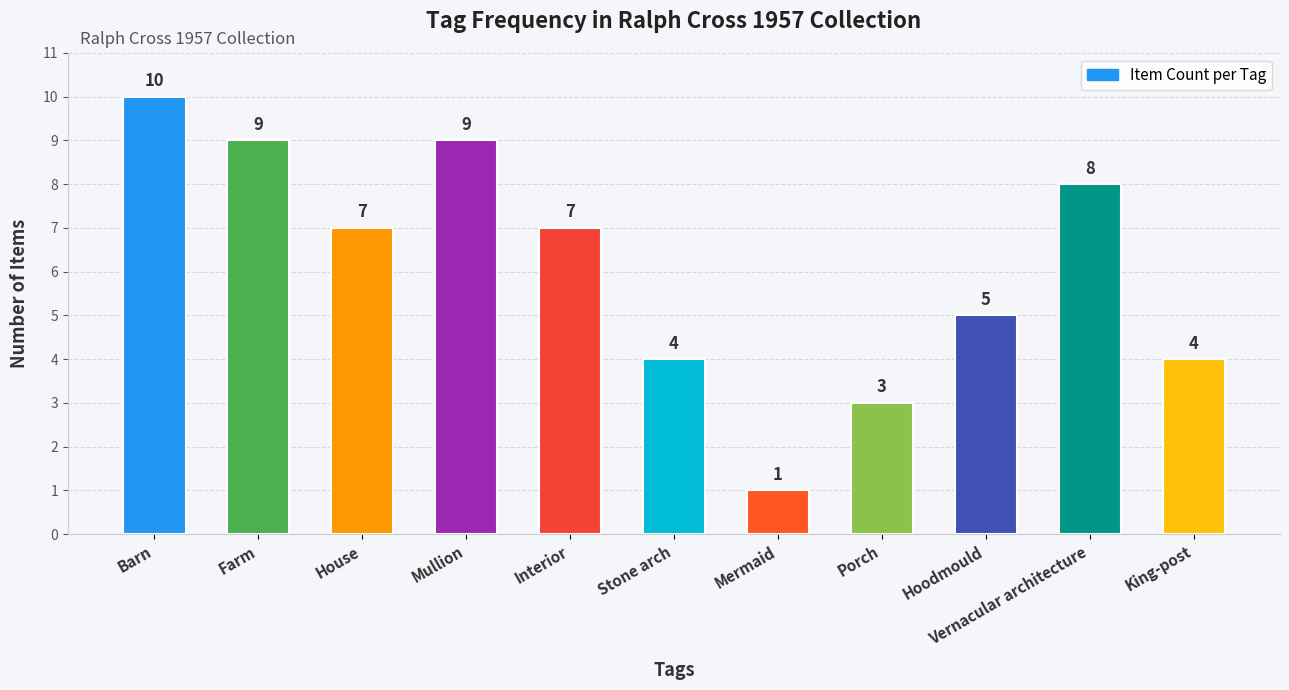

Reading left to right, extract all data points from this chart.

10	9	7	9	7	4	1	3	5	8	4